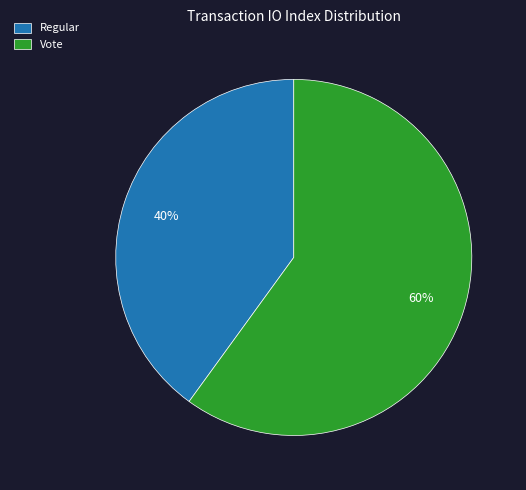

Is the sum of Vote and Regular greater than half?

Yes